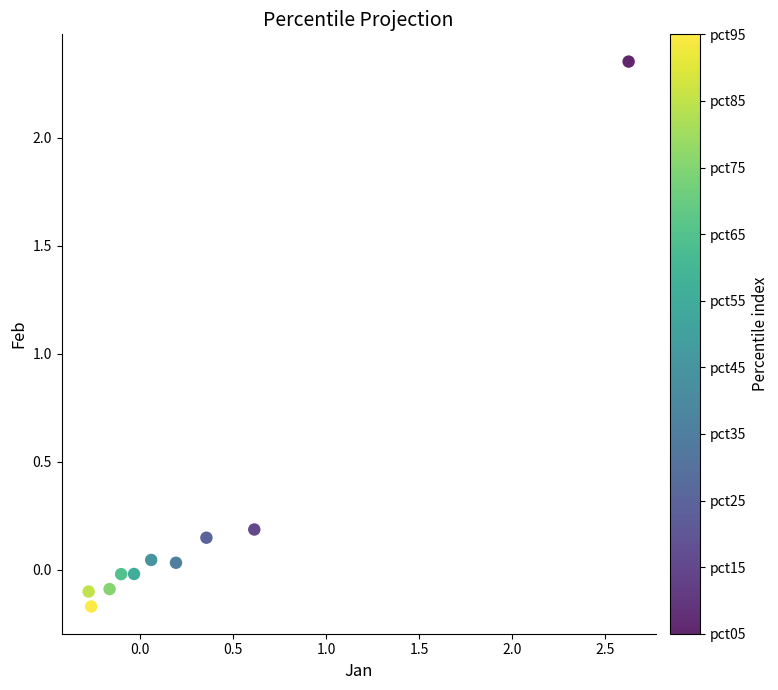

What is the range of Y values (max minus min)?

2.5